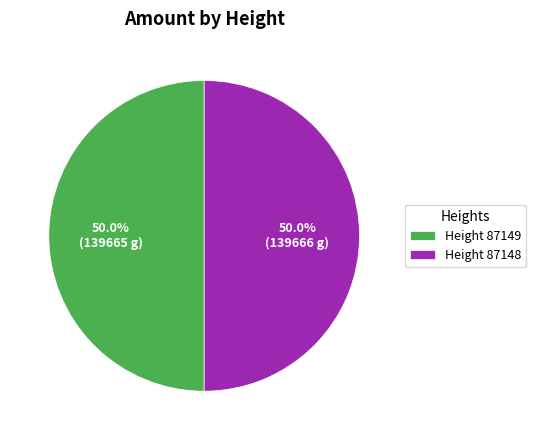

Do Height 87148 and Height 87149 together represent more than half of the pie?

Yes